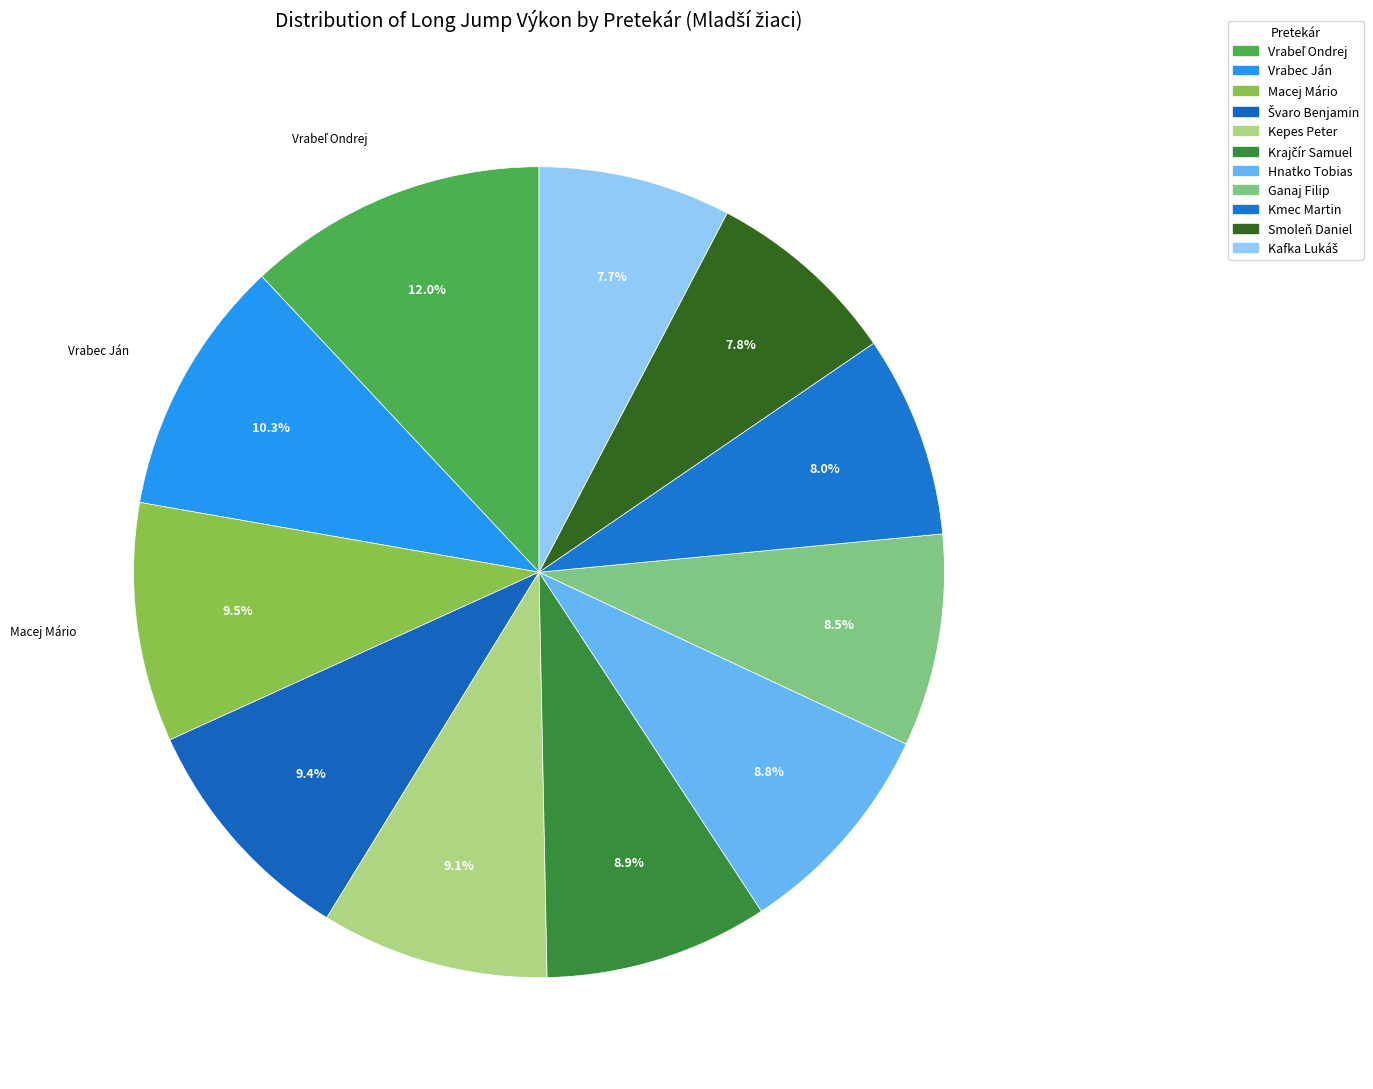

What percentage is NOT represented by Vrabeľ Ondrej?

88.0%